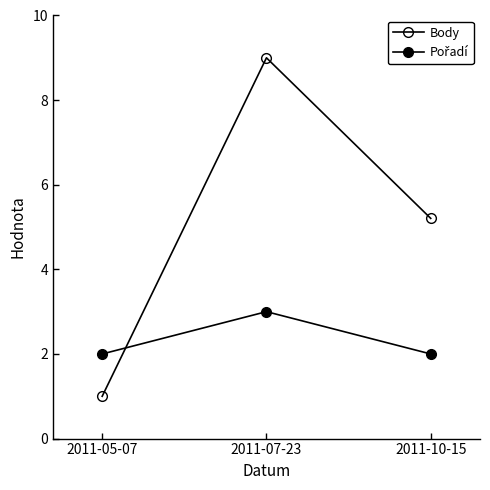

Which category has the lowest value across all series?

2011-05-07